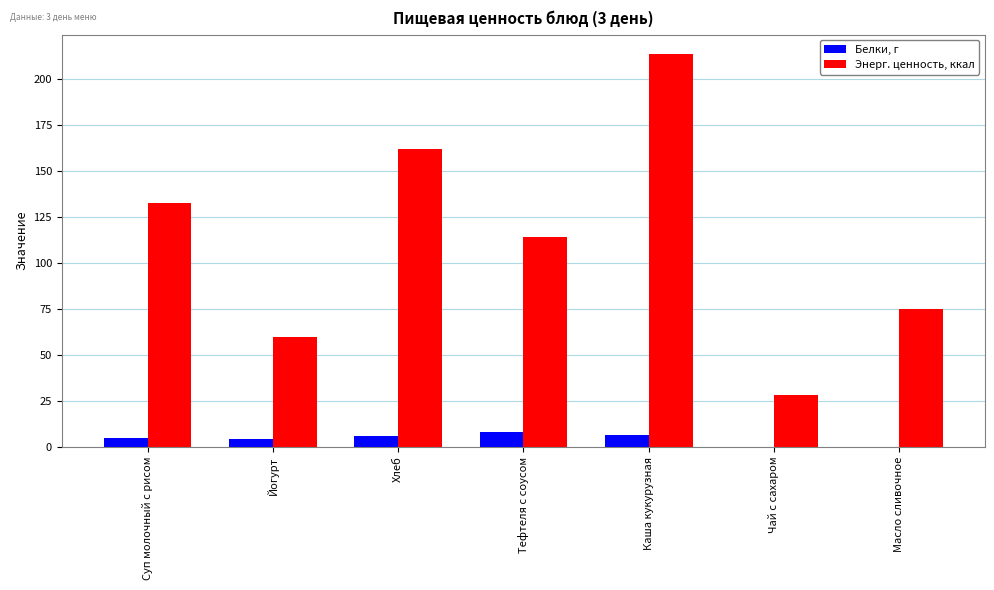

Which series has the largest total across all categories?

Энерг. ценность, ккал